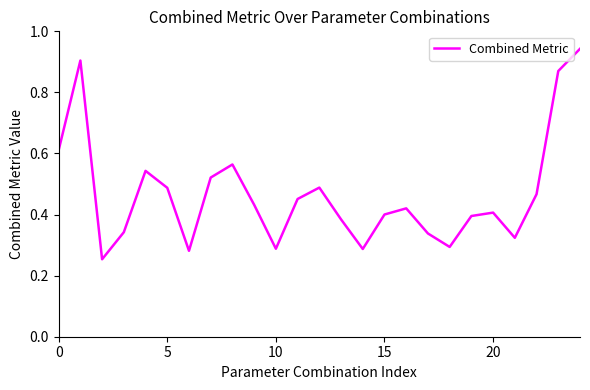

What is the difference between the maximum and minimum values?

0.7